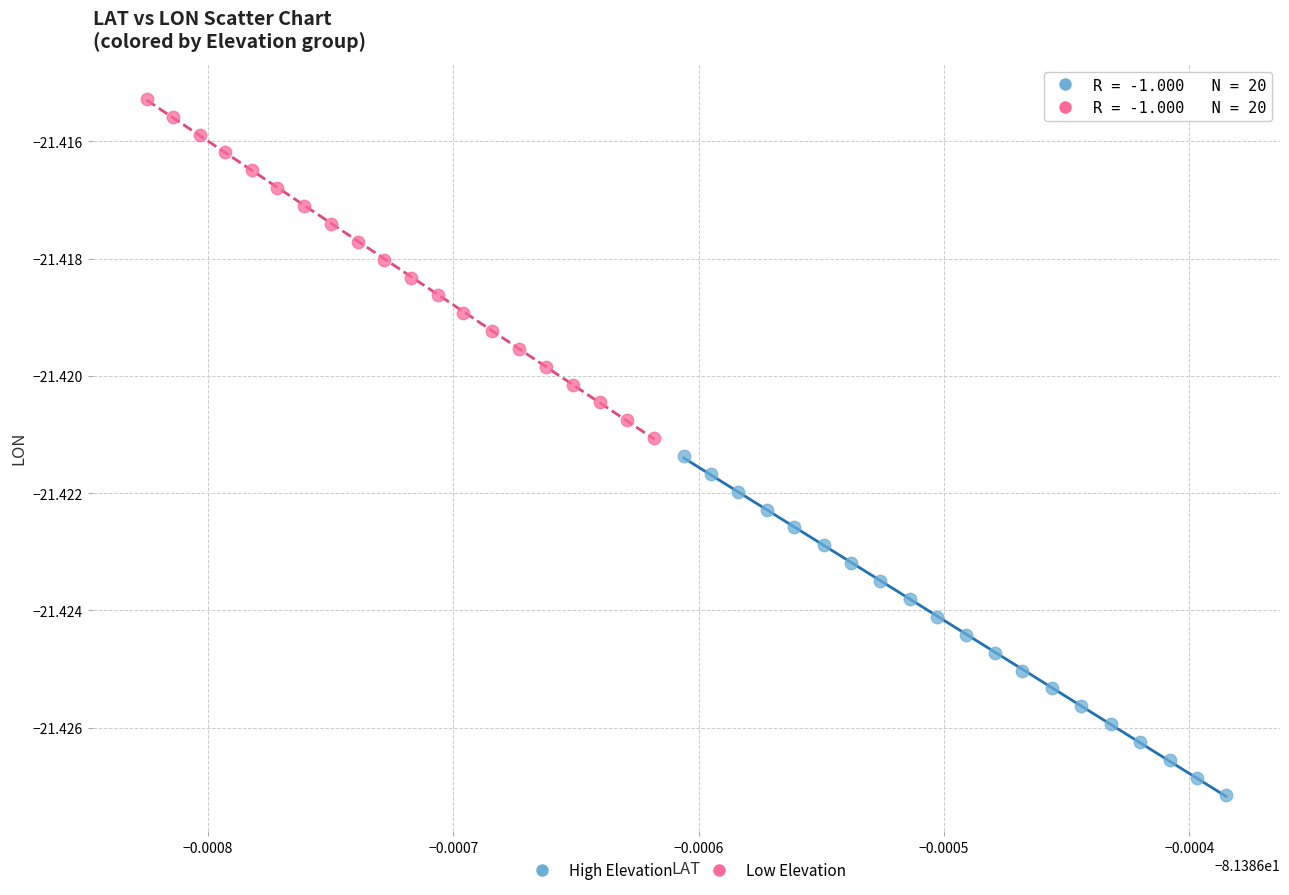

Which series reaches the minimum Y coordinate?

High Elevation